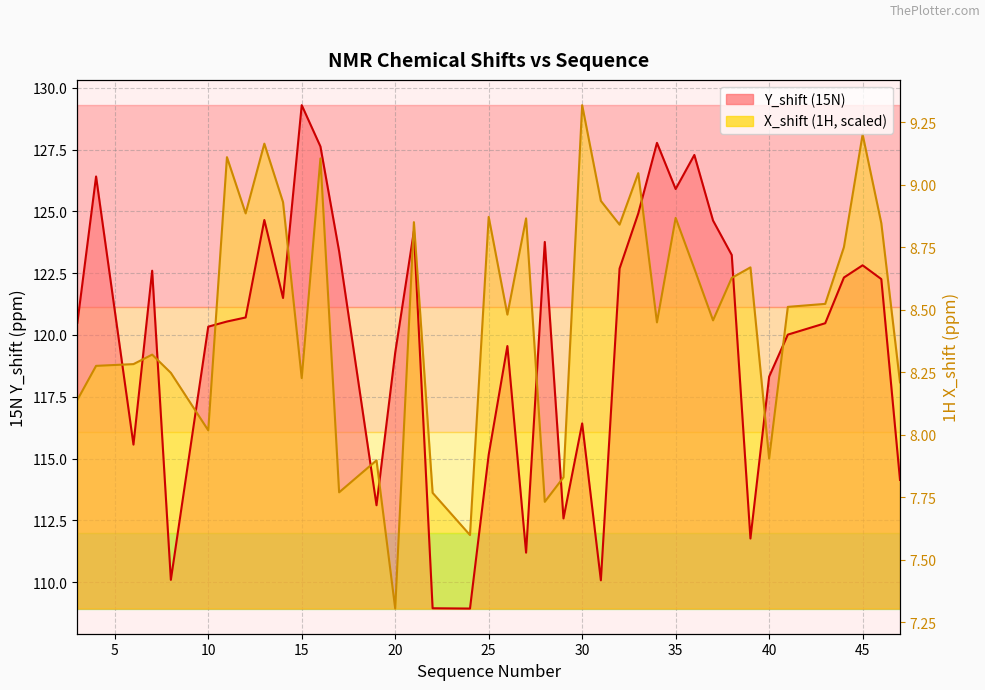

What is the difference between the Y_shift values at 33 and 21?

0.7